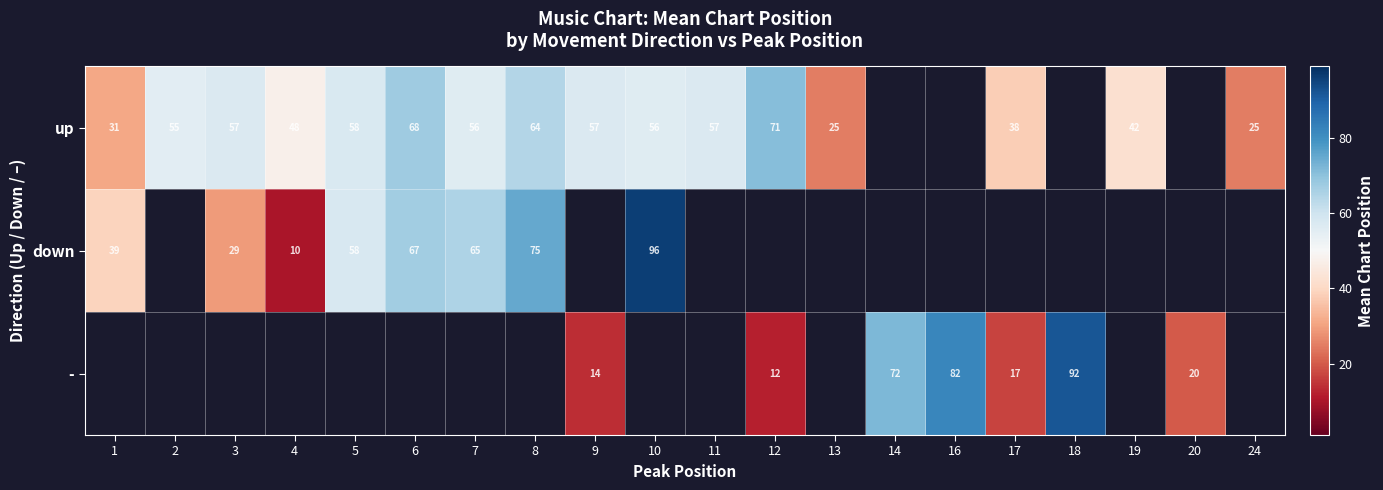

How many series are shown in this chart?

3